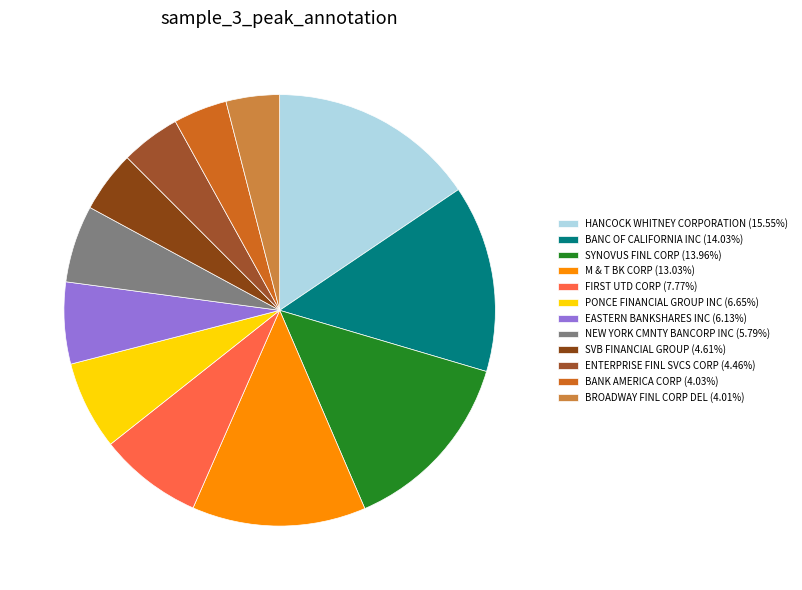

What is the largest slice in the pie chart?

HANCOCK WHITNEY CORPORATION